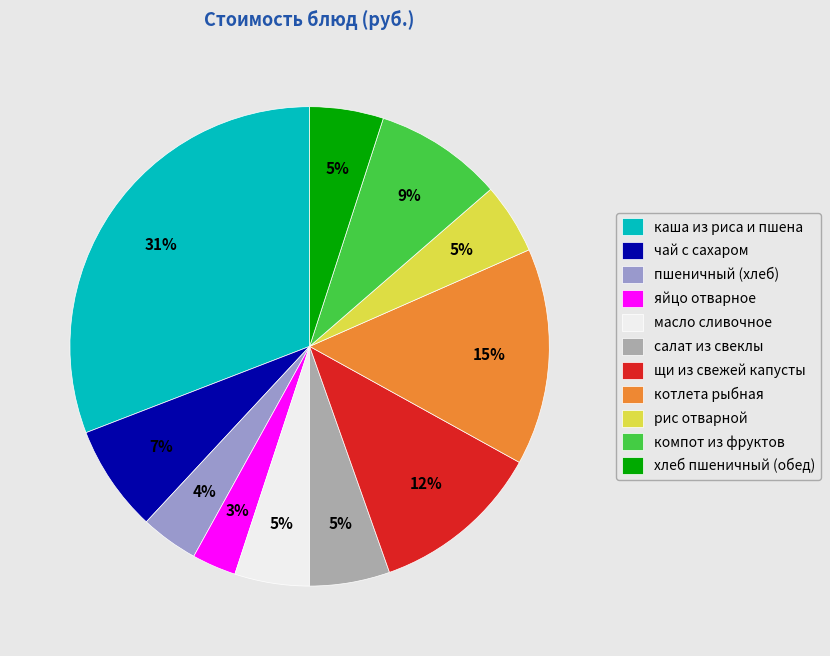

Between салат из свеклы and компот из фруктов, which is larger?

компот из фруктов